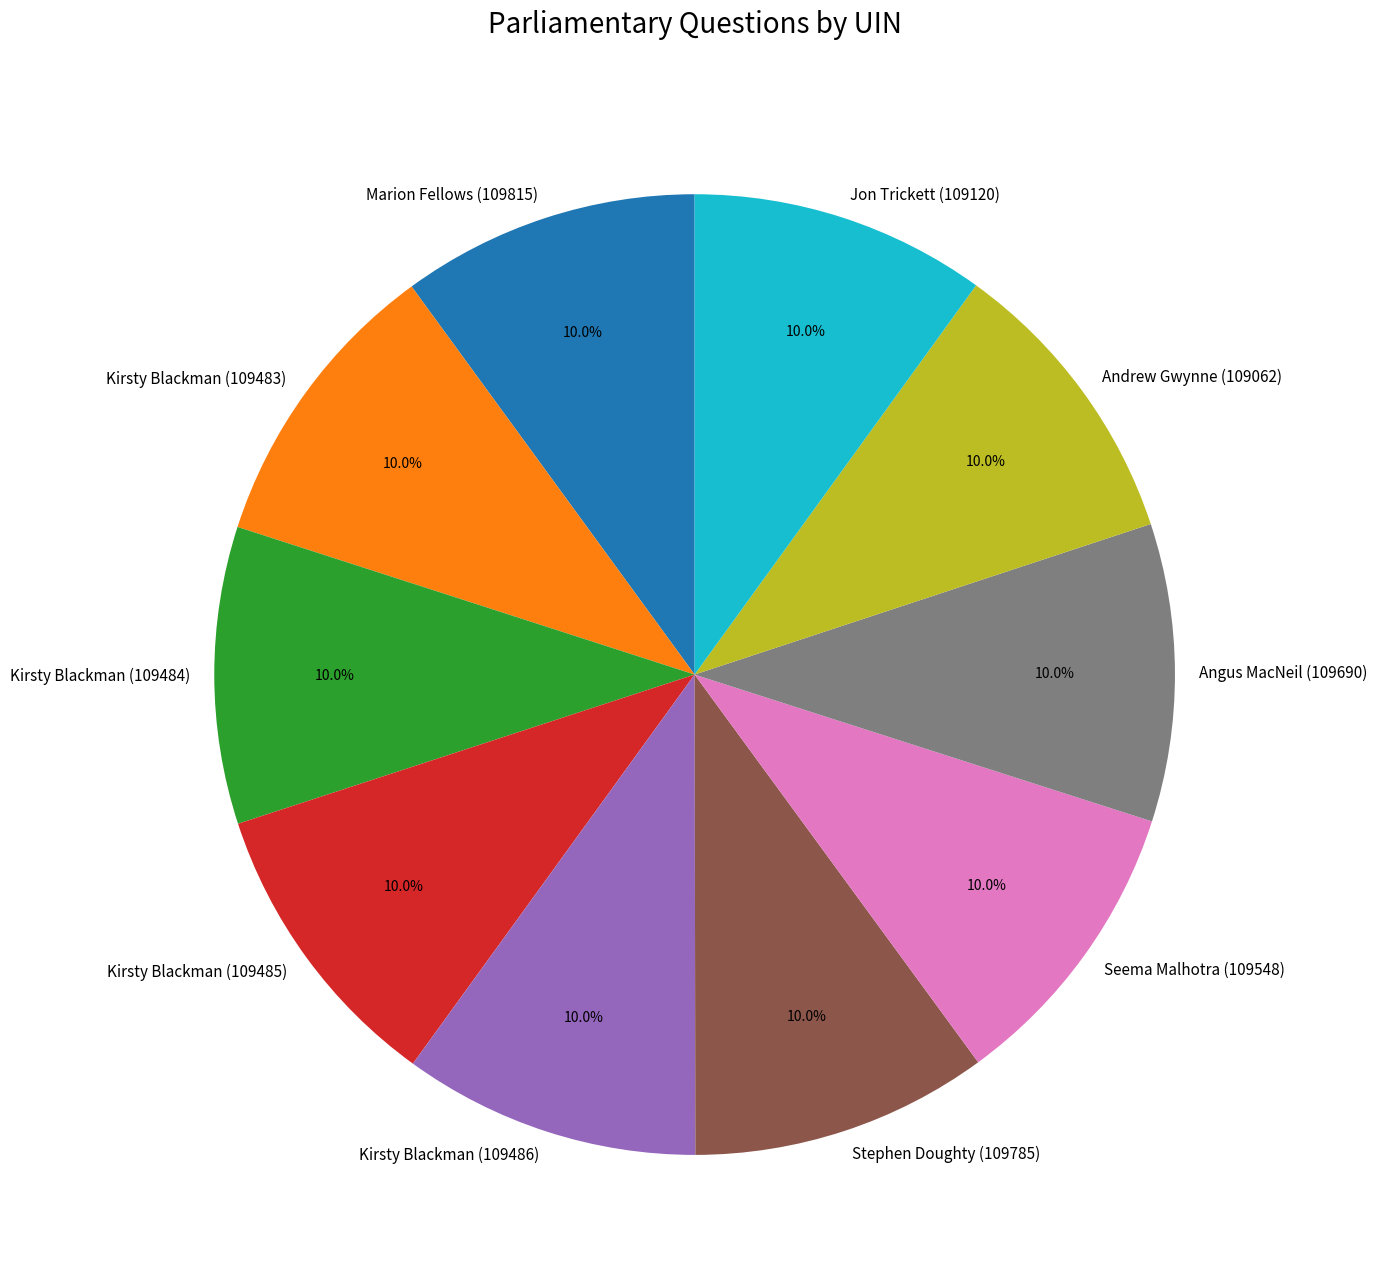

Count the number of slices in the pie.

10